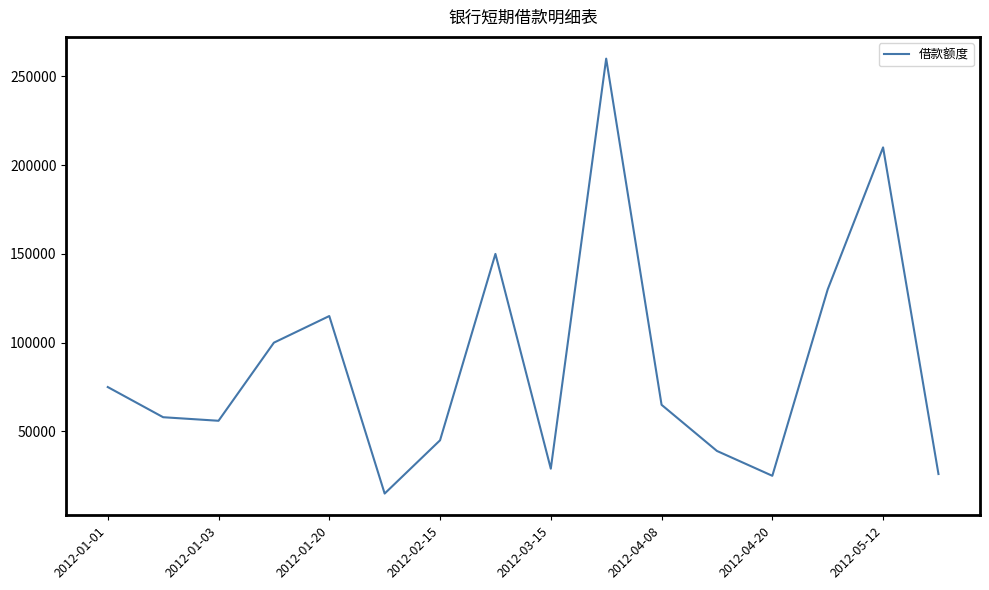

True or false: there are more than 0 points higher than both neighbors.

True